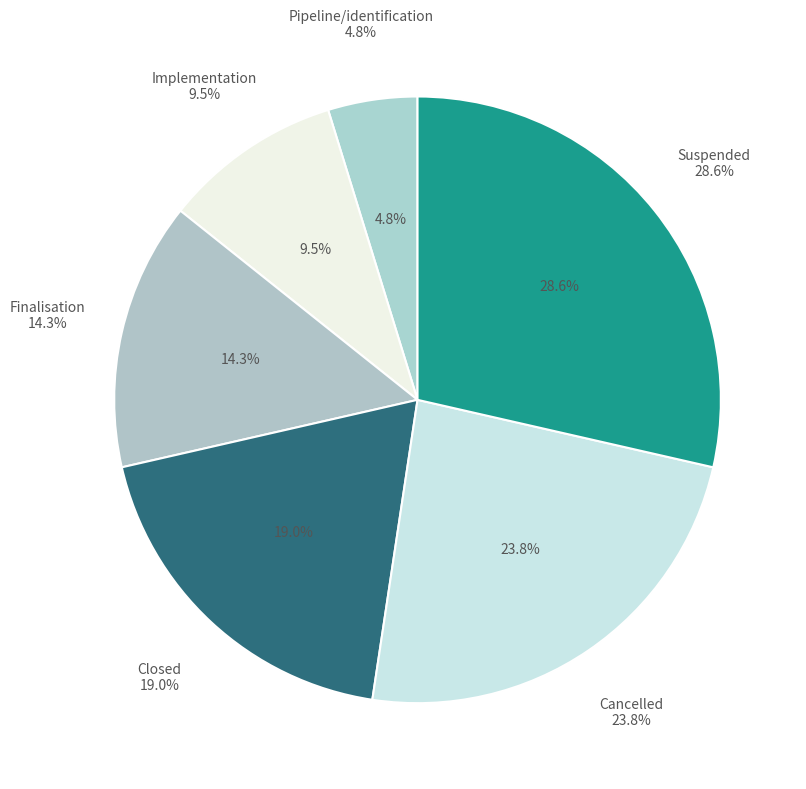

Is there any slice that represents more than half of the pie?

No